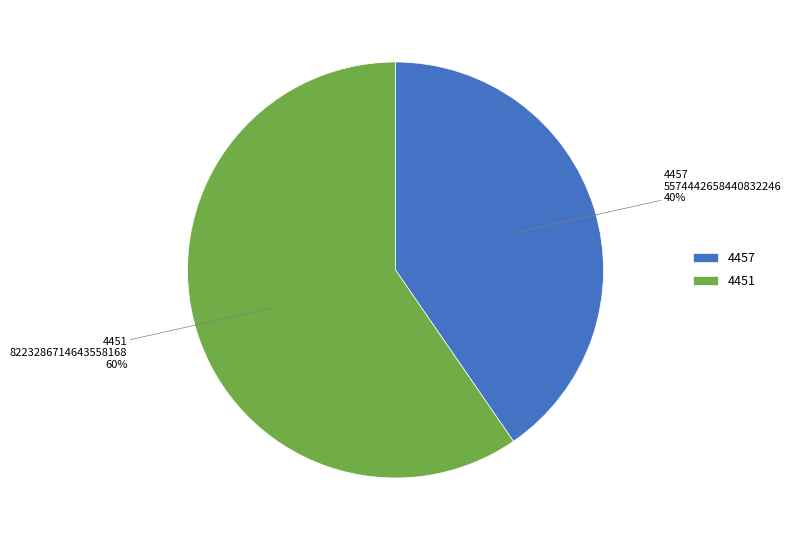

Which slice is the largest?

4451